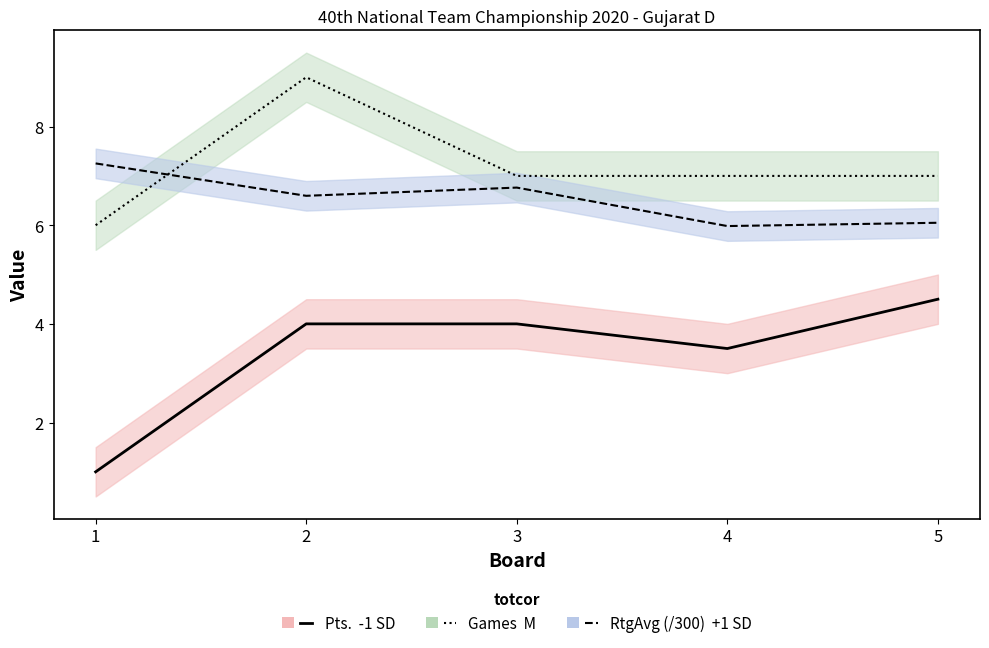

At which label does Pts. first exceed 4?

5